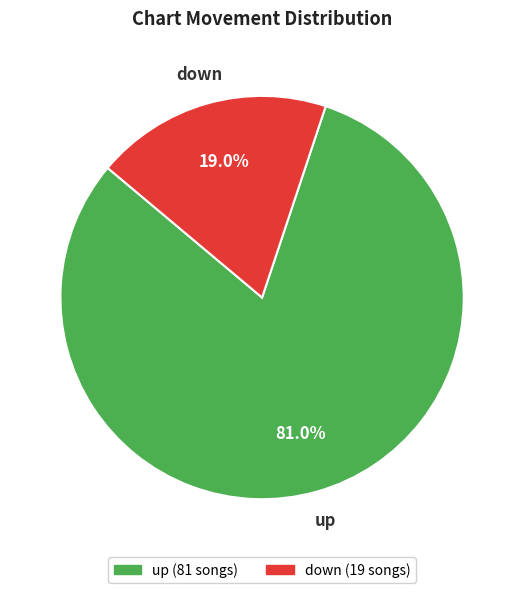

Approximately how many times larger is the value at up compared to down?

4.3